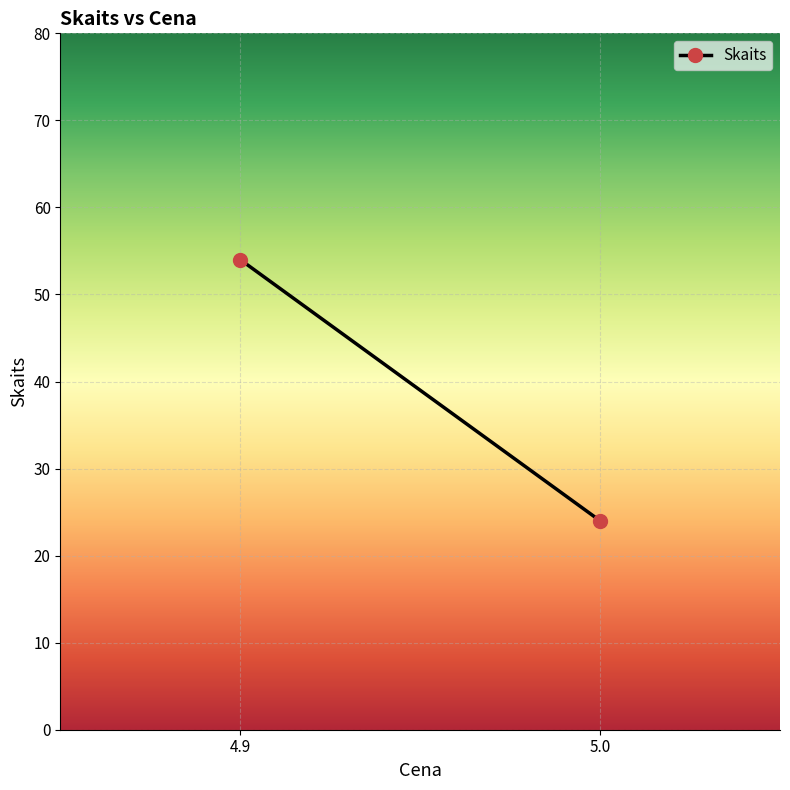

What is the greatest value displayed?

54